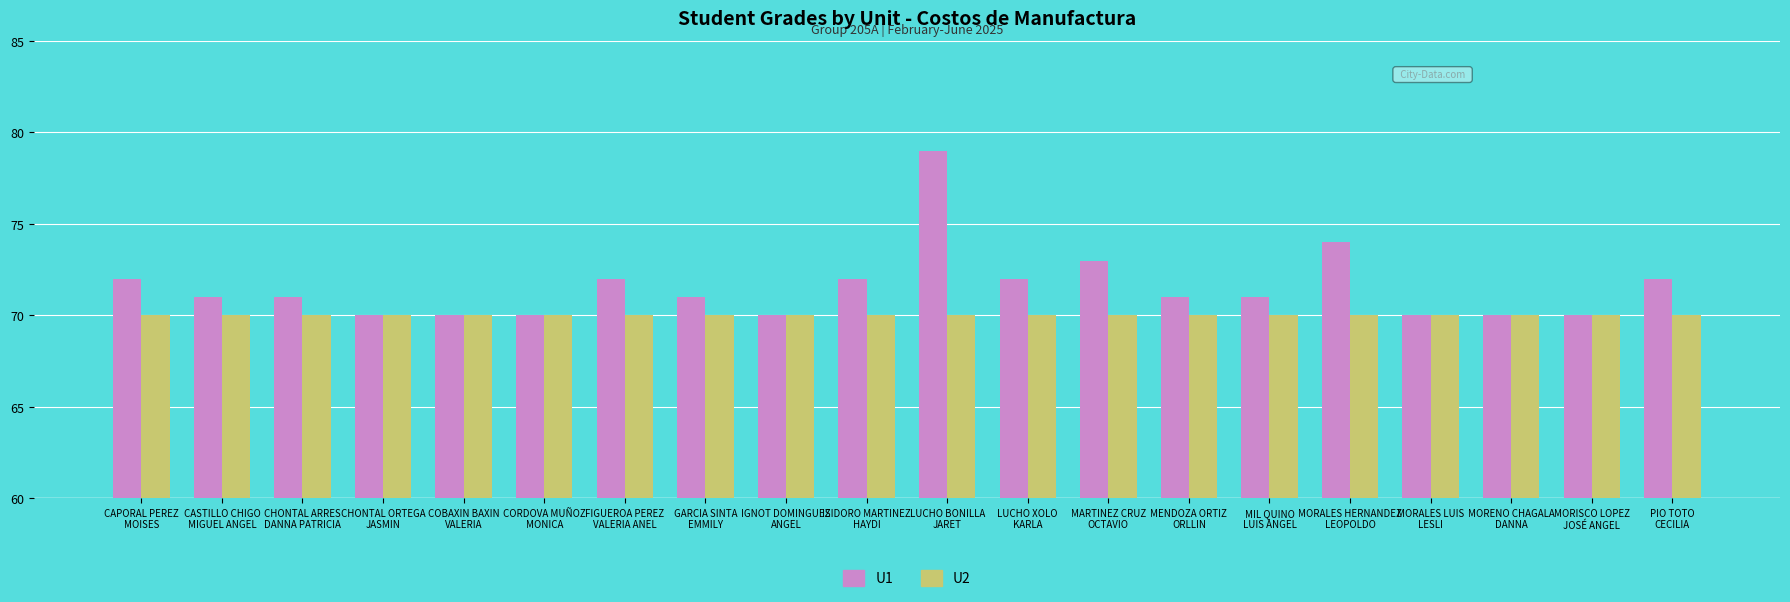

What are all the series names shown in the legend?

U1, U2